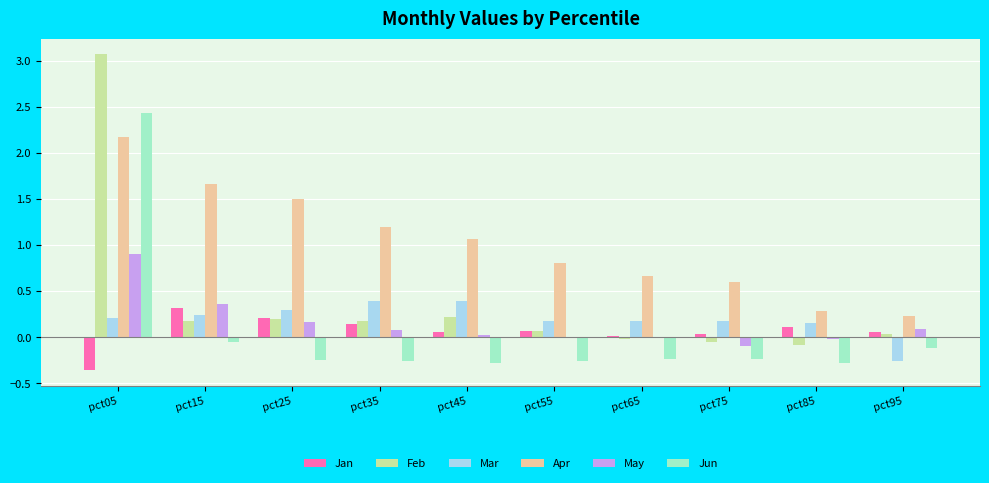

Which series changed the most between pct15 and pct85?

Apr